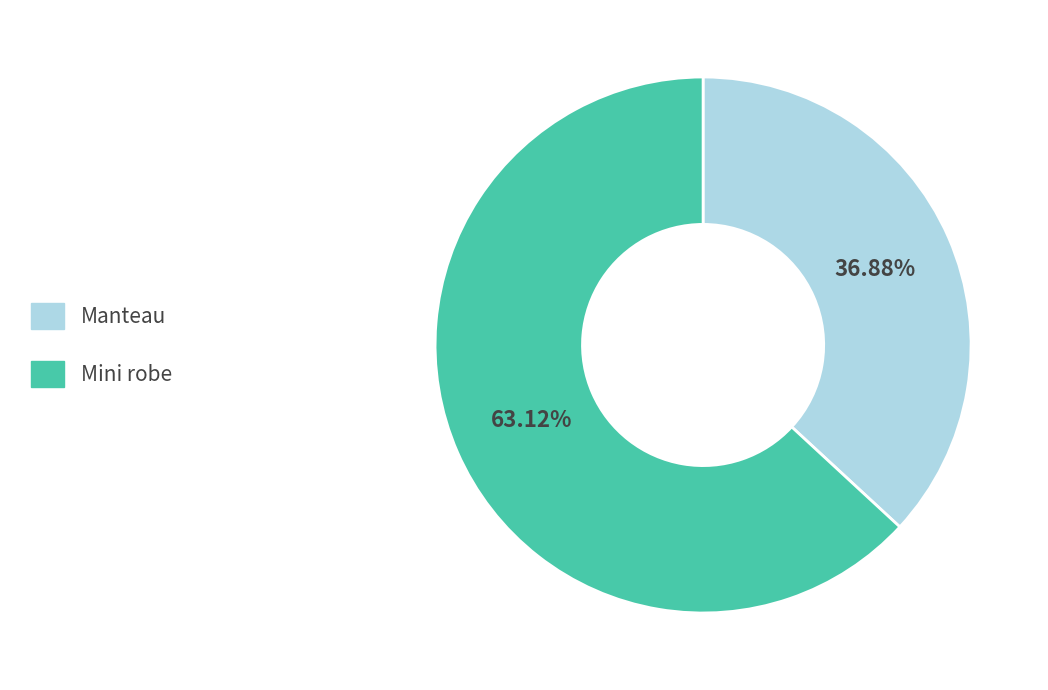

To the nearest percent, what portion does Mini robe represent?

63%